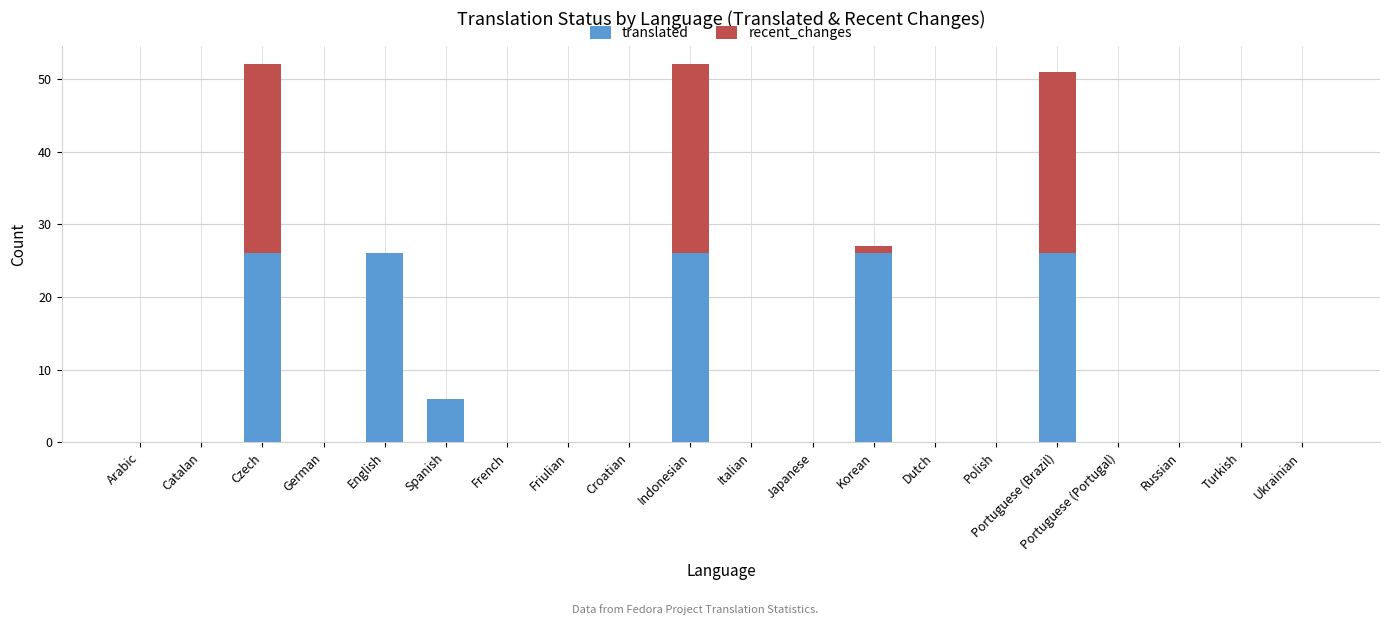

Count the number of categories in the chart.

20